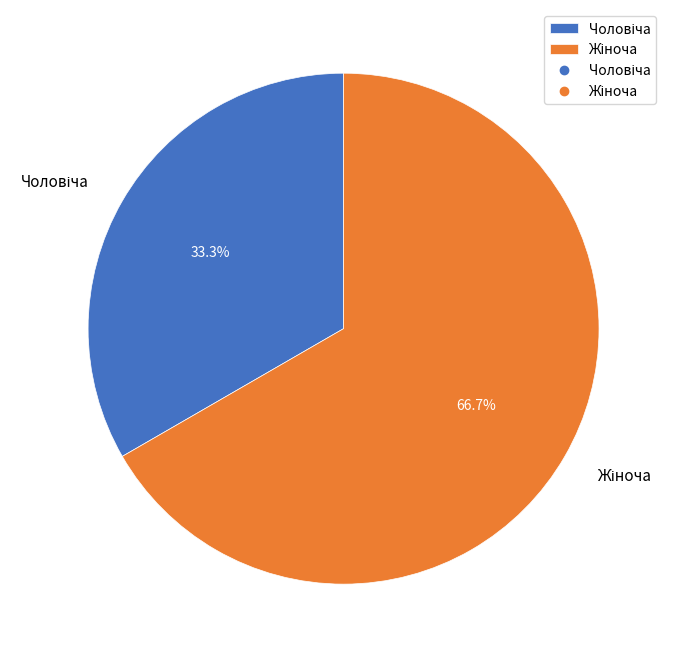

Is there a majority slice in this chart?

Yes